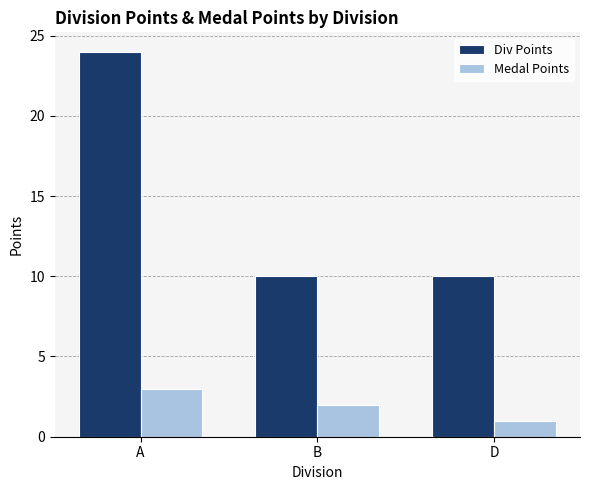

What is the minimum value for Div Points?

10